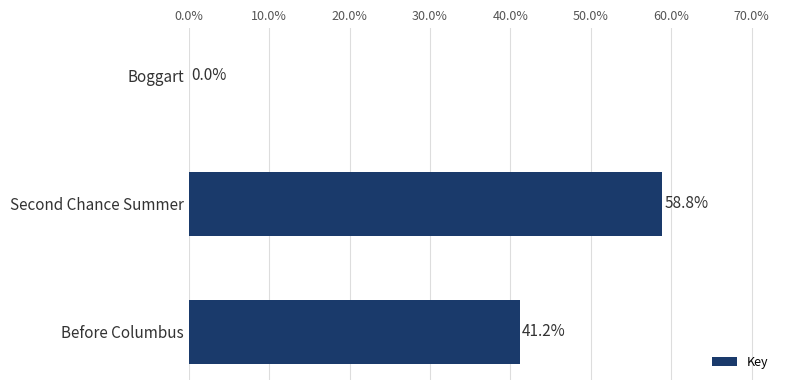

Between Before Columbus and Boggart, which is larger?

Before Columbus